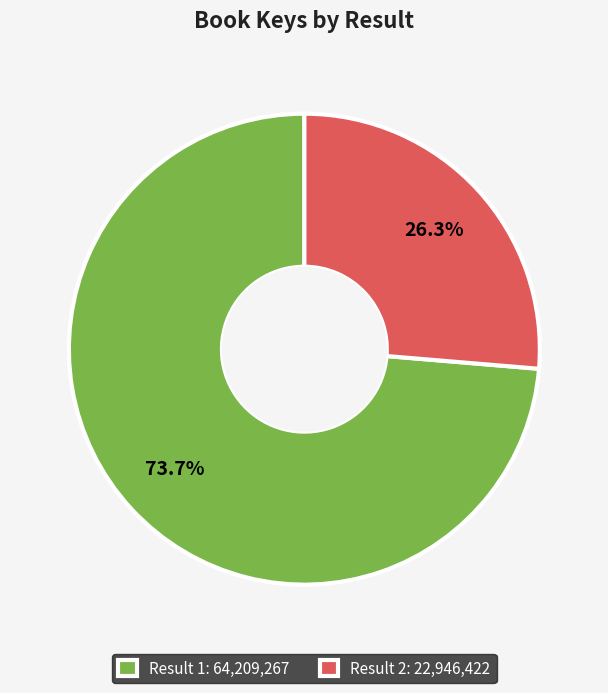

Which slice is the smallest?

Result 2: 22,946,422